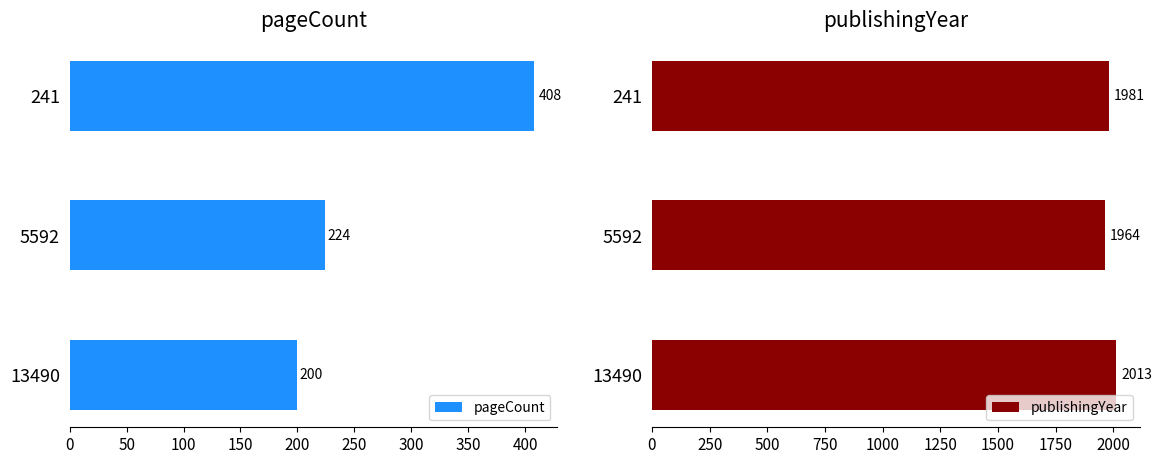

What is the sum of all publishingYear values?

5958